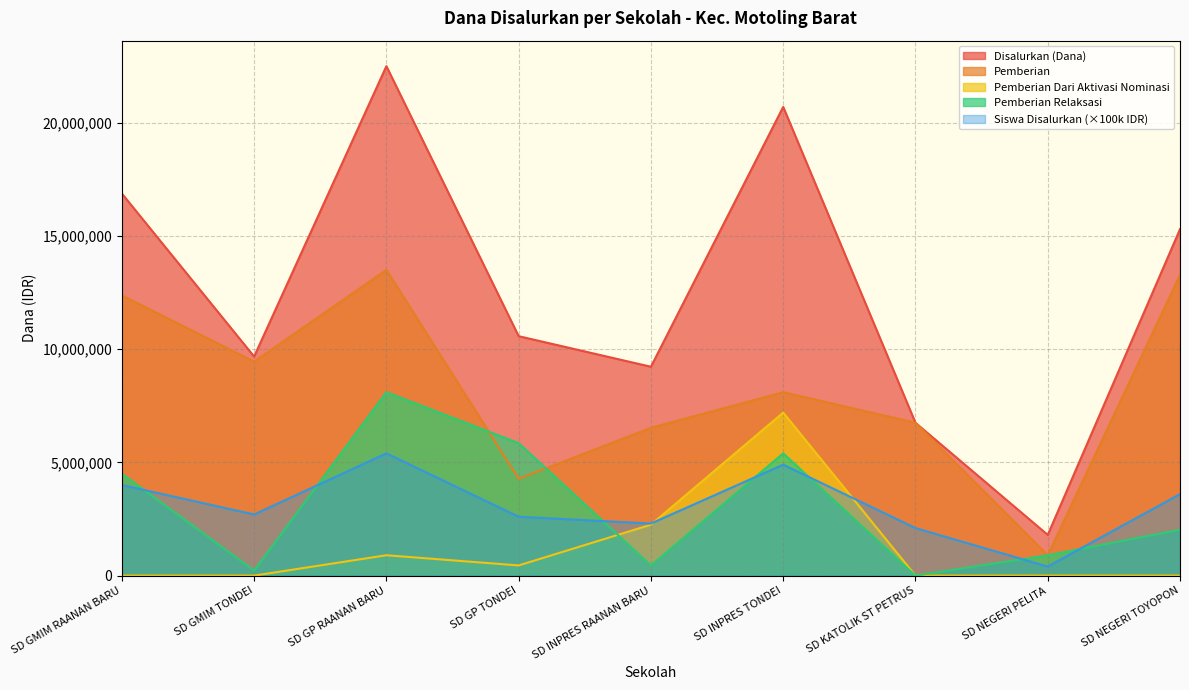

Which series has the widest spread of values?

Disalurkan (Dana)